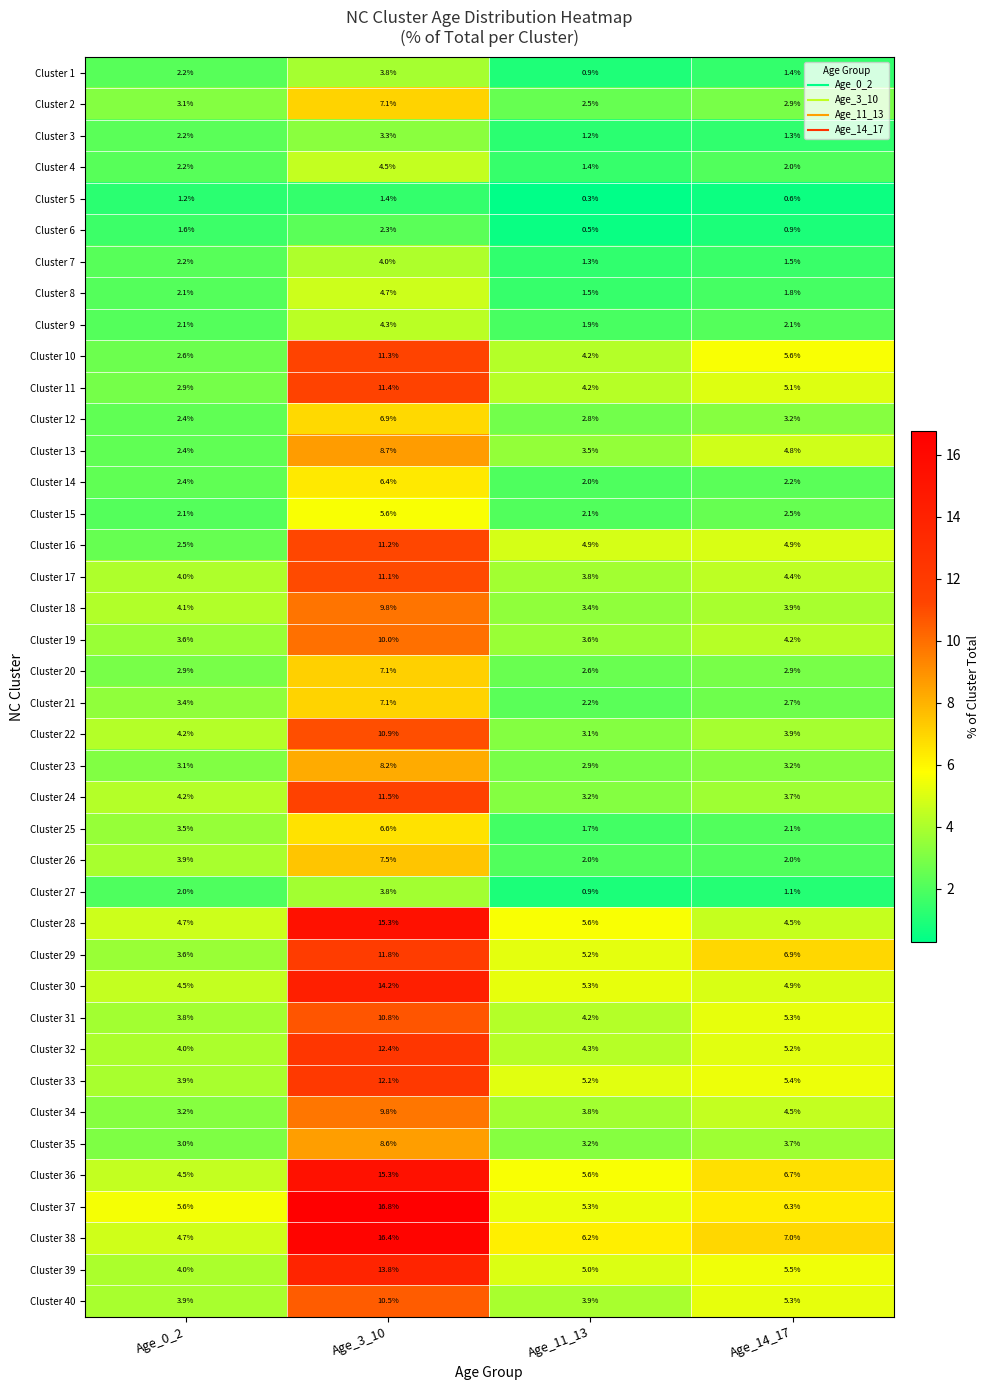

What is the average value of the Cluster 16 series?

5.9